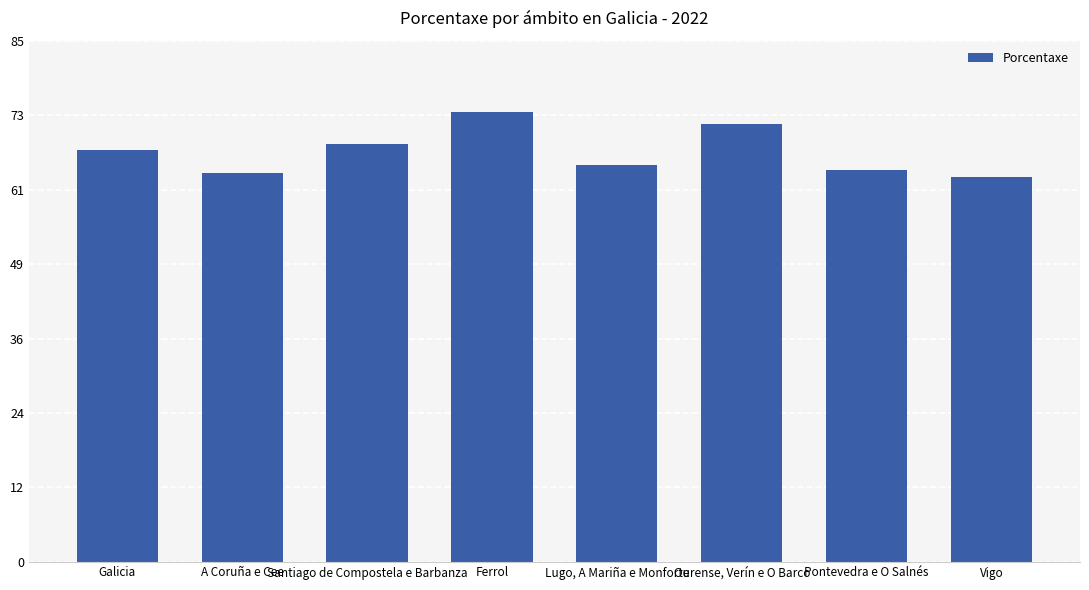

Is it true that the value at Galicia is 36.8?

False